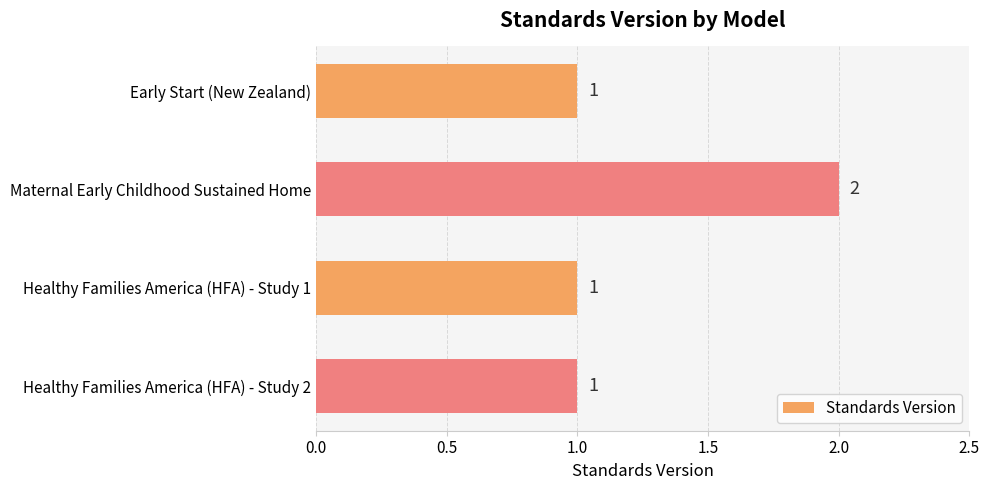

What is the smallest value displayed?

1